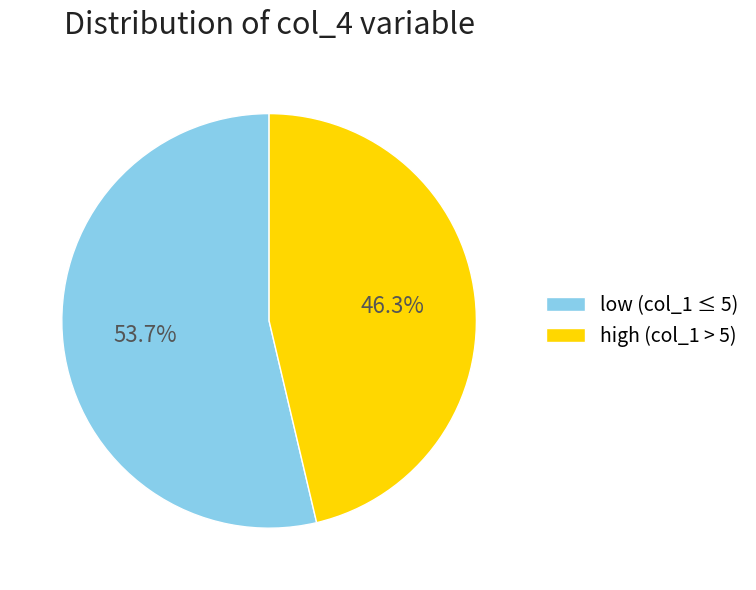

Which slice is the largest?

low (col_1 ≤ 5)